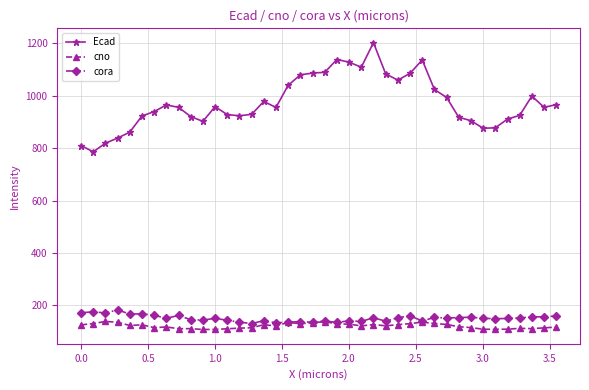

What are all the series names shown in the legend?

Ecad, cno, cora